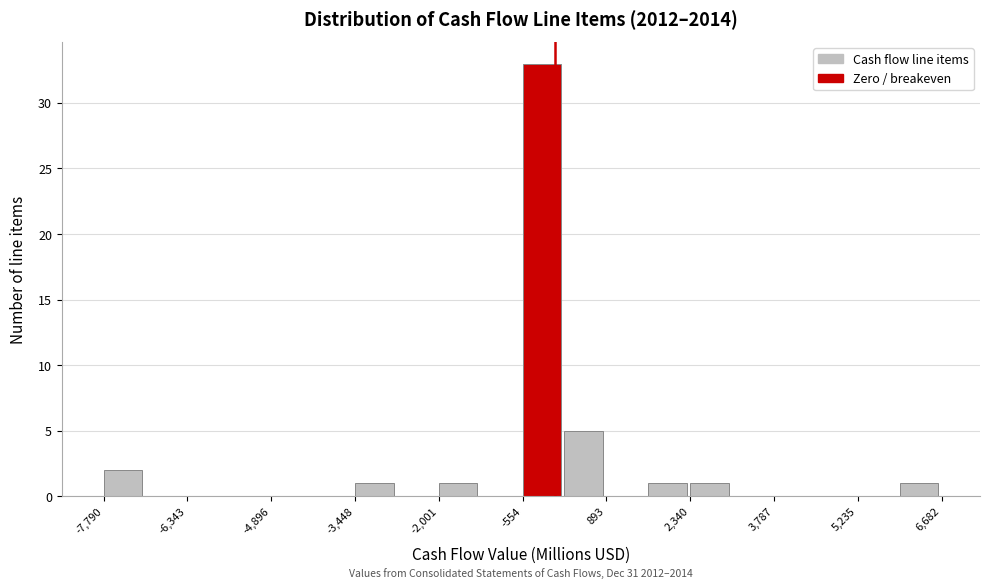

Read against the x-axis, roughly where is the centre of the tallest bar?

-200